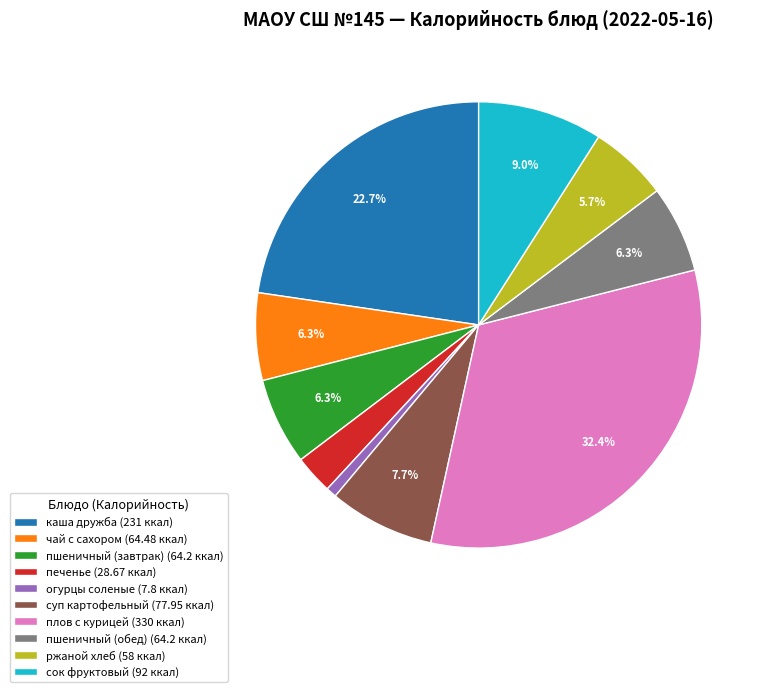

Does плов с курицей (330 ккал) represent more than half of the total?

No